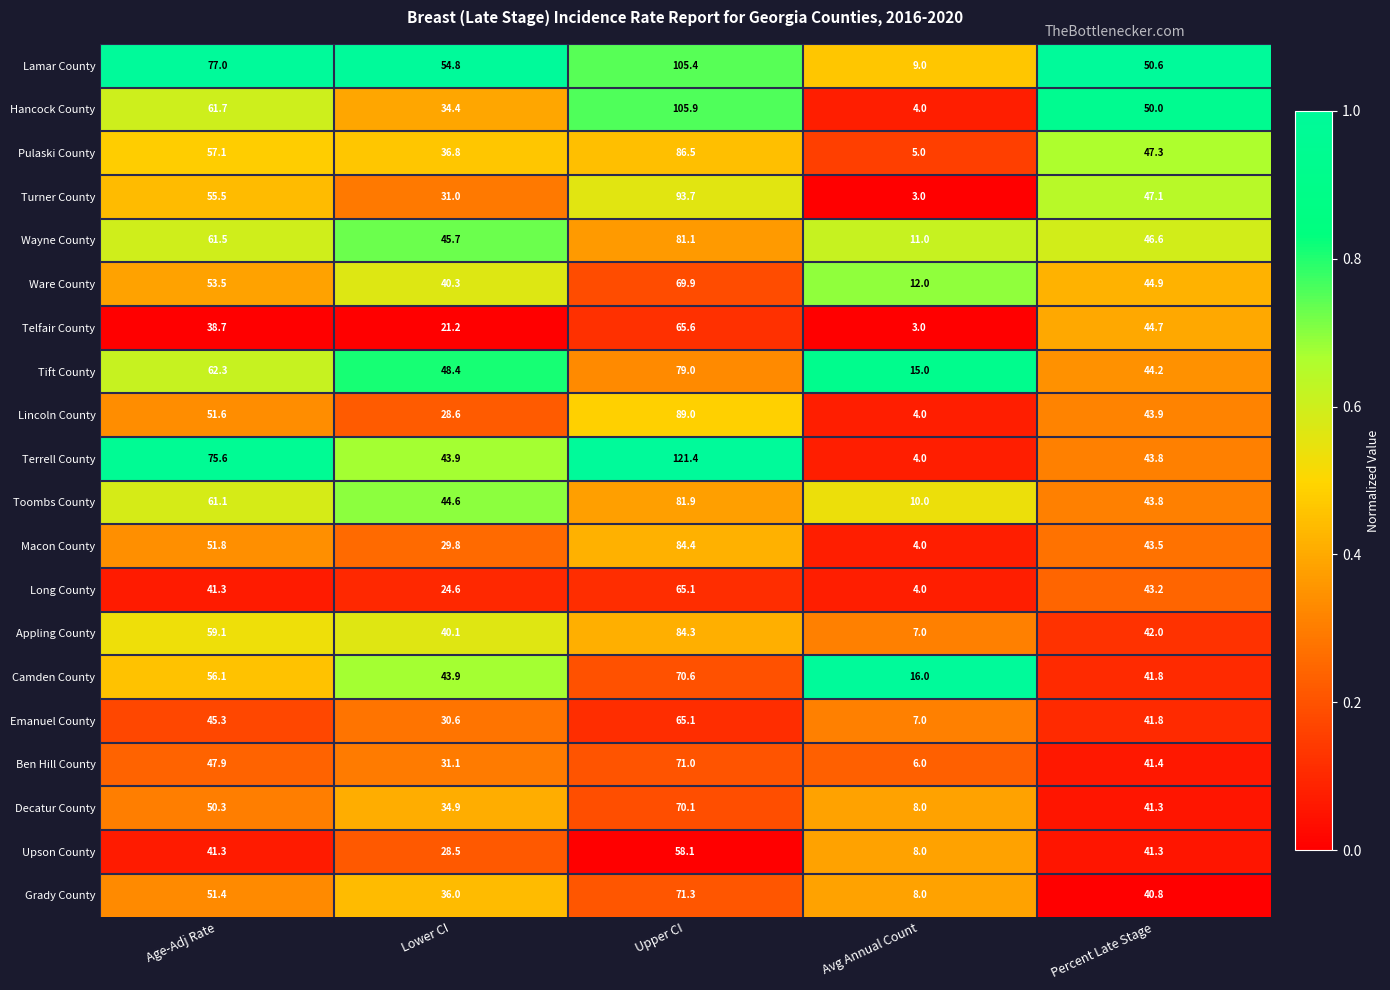

Which category has the lowest value in the Camden County series?

Avg Annual Count